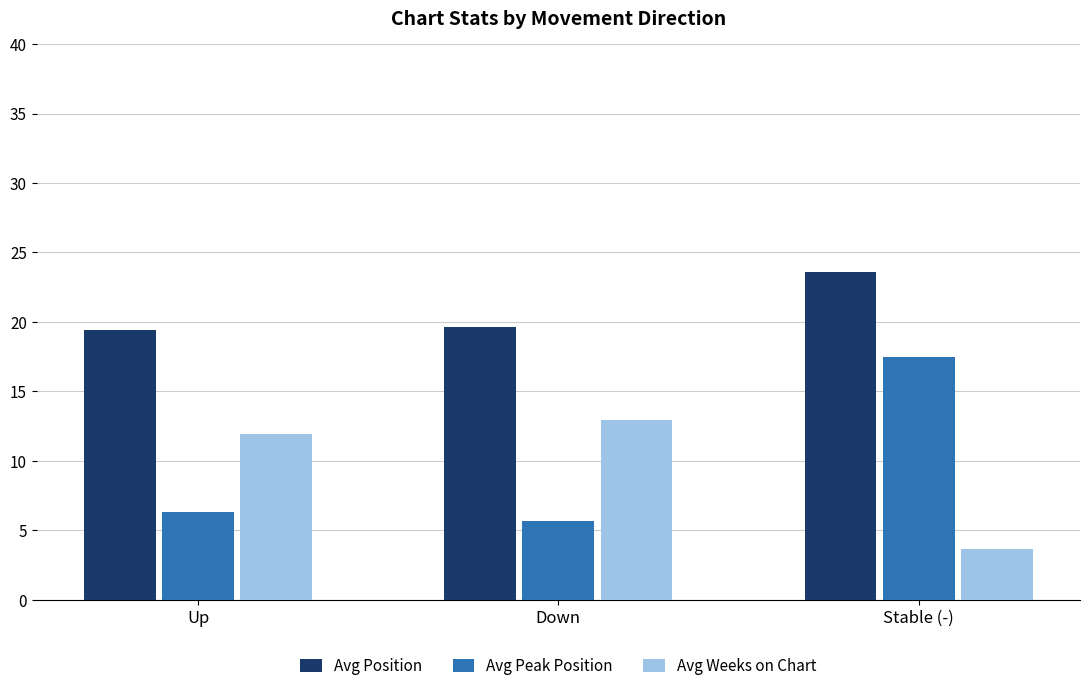

Rank the series at Stable (-) from highest to lowest value.

Avg Position, Avg Peak Position, Avg Weeks on Chart